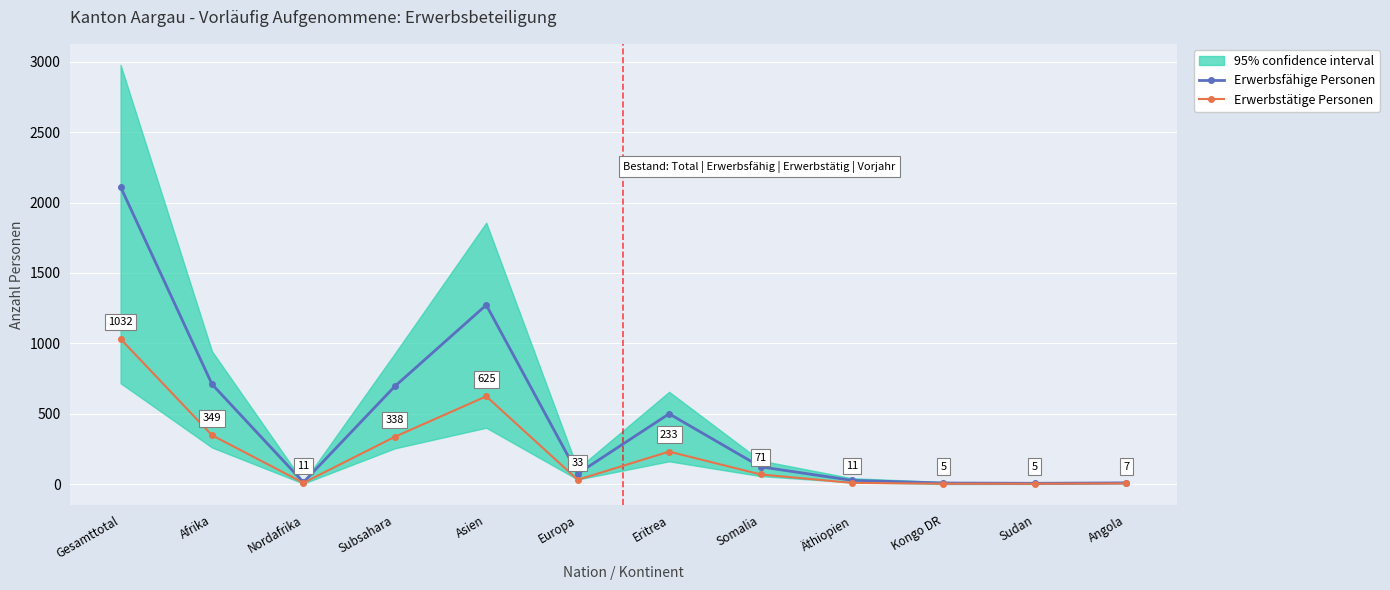

At which label does Erwerbsfähige Personen first exceed 125?

Gesamttotal